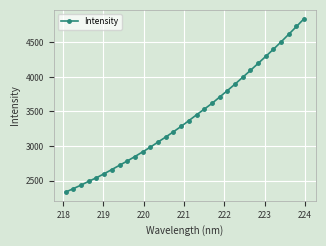

What is the average value?

3419.0